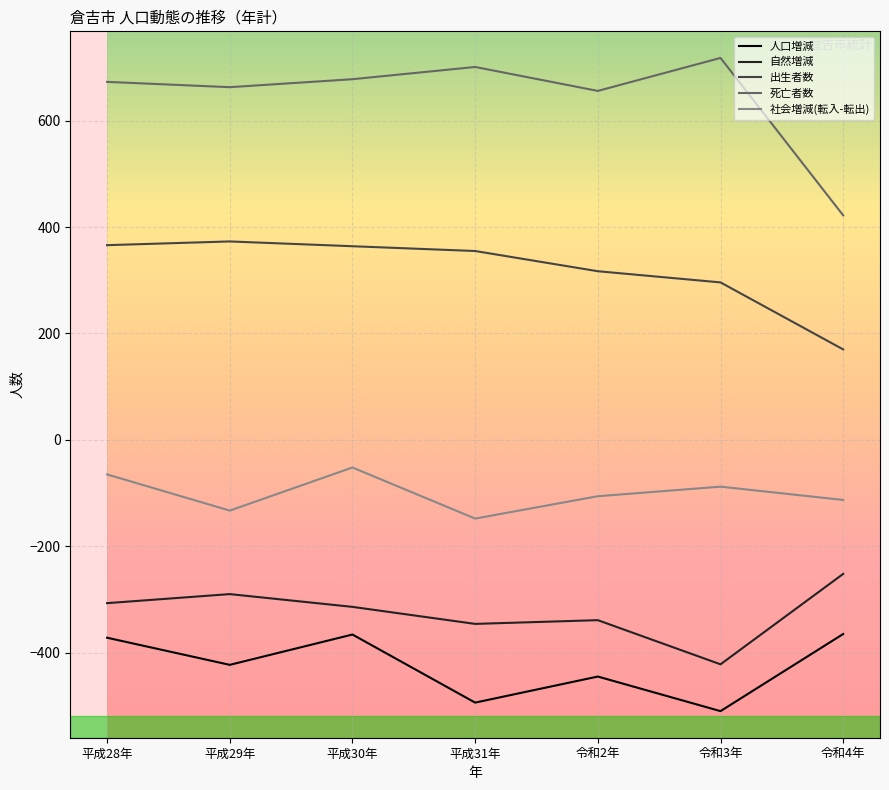

The 死亡者数 series shows 982 at 平成31年. True or false?

False